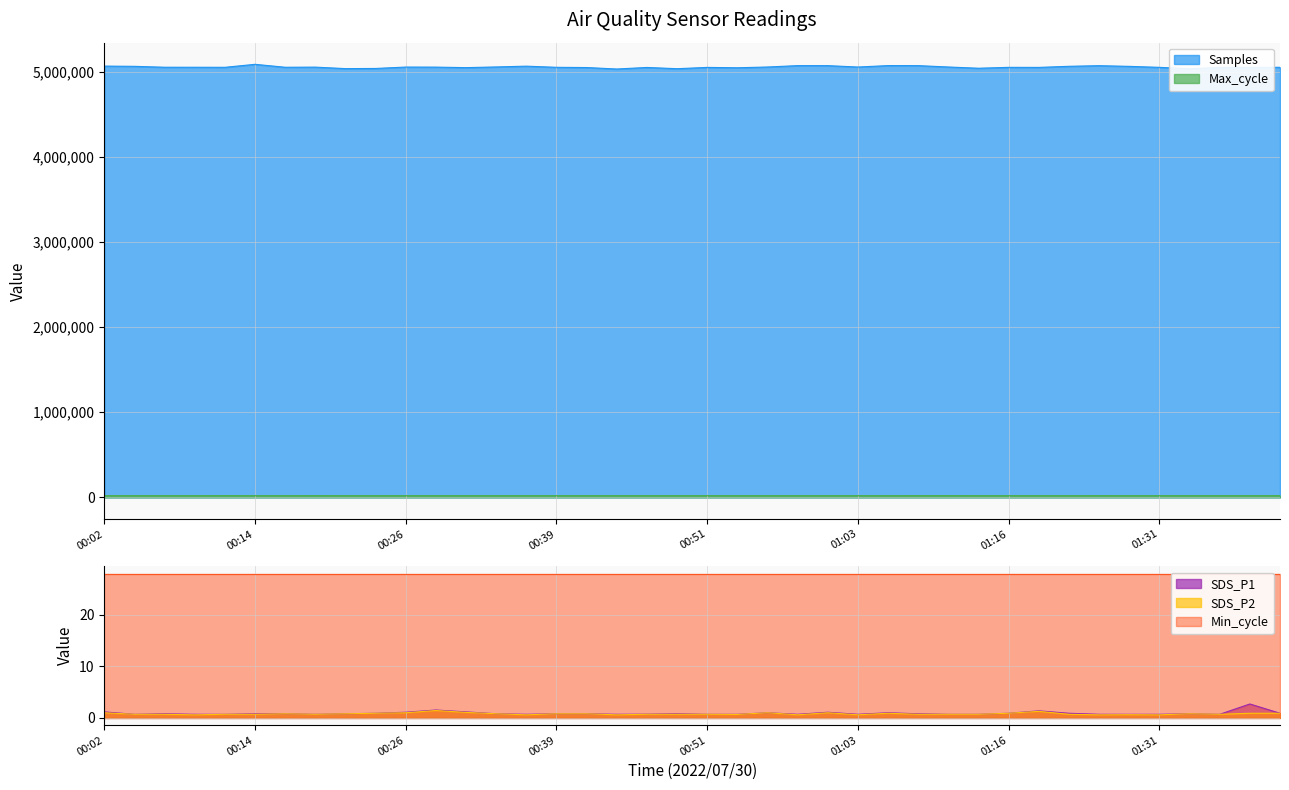

True or false: Max_cycle and Samples cross at least once.

False